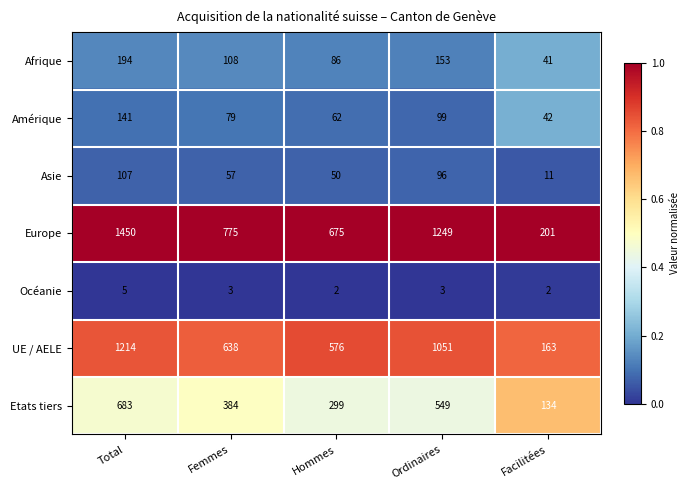

Which category has the highest value across all series?

Total